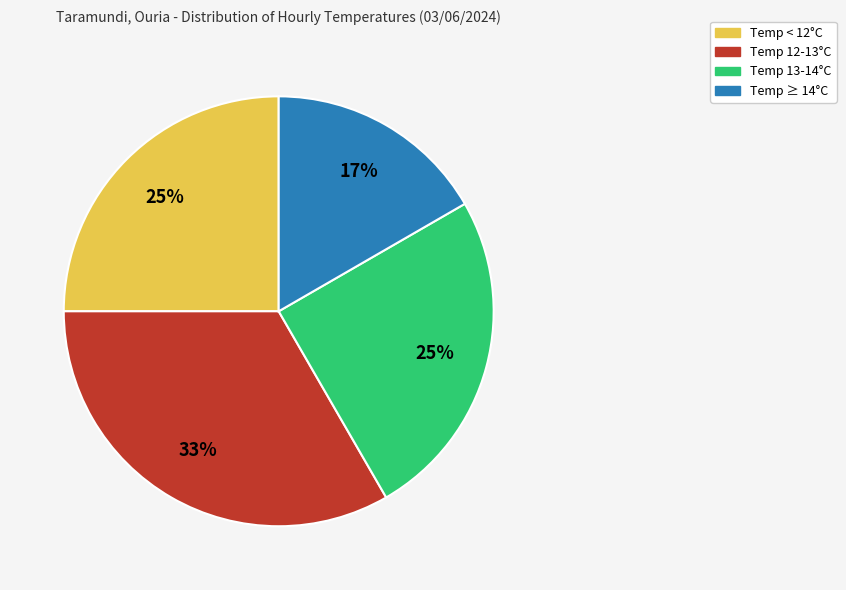

How many segments does this pie chart have?

4